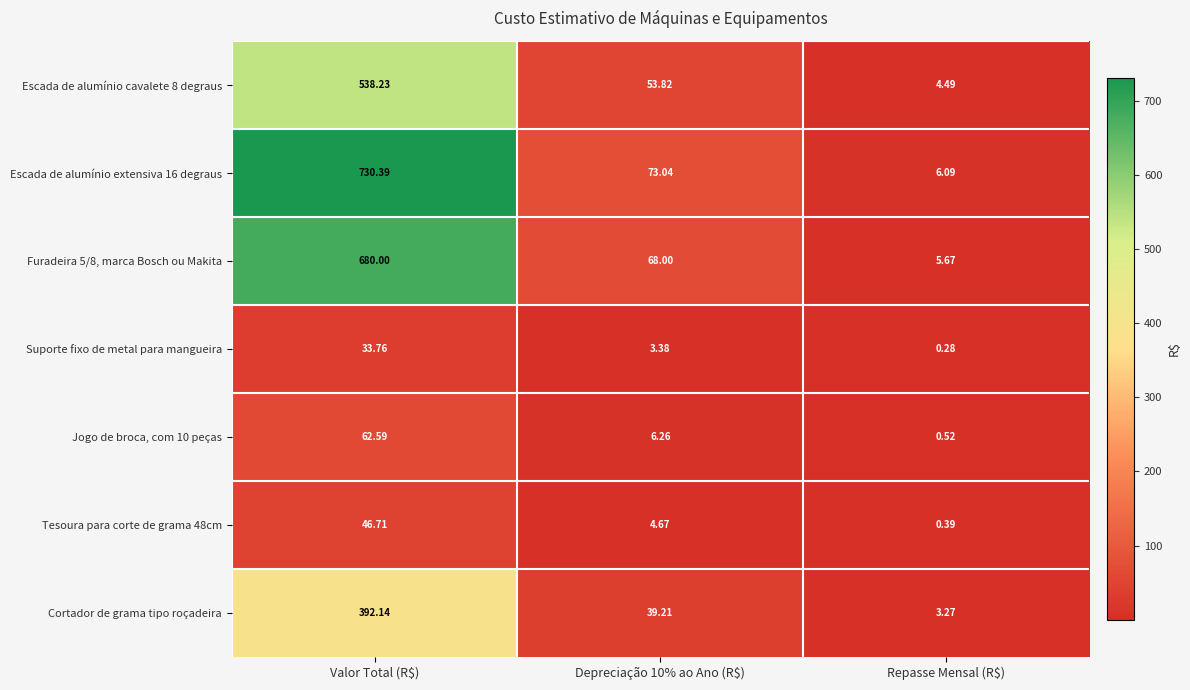

Which category has the lowest value in the Escada de alumínio cavalete 8 degraus series?

Repasse Mensal (R$)